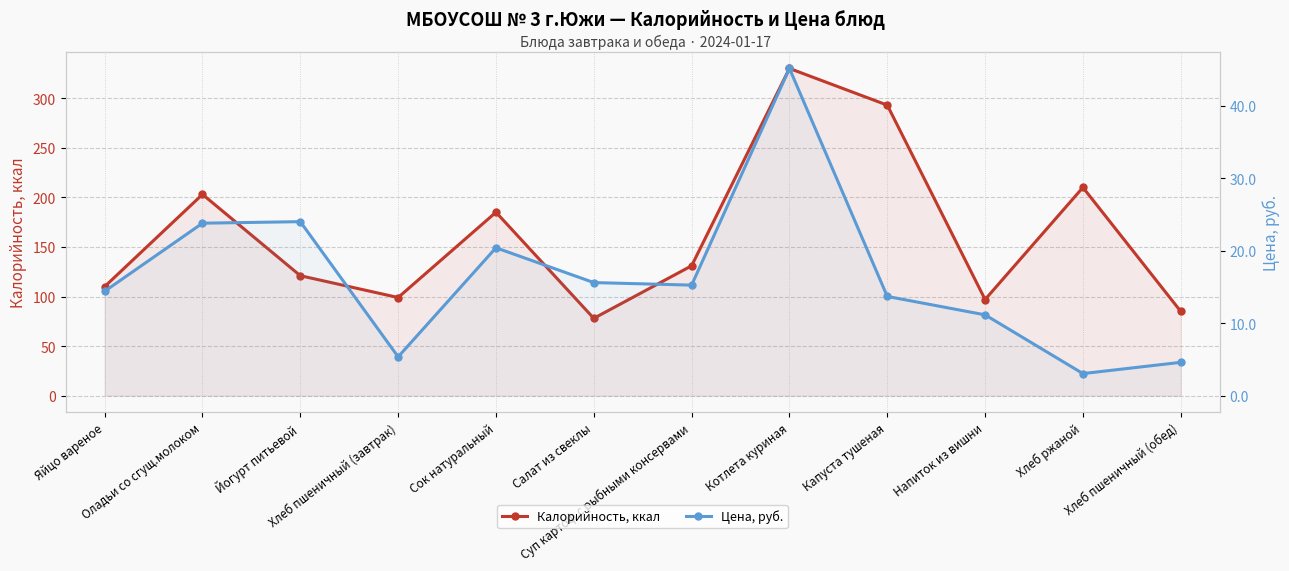

How many lines are shown in the chart?

2